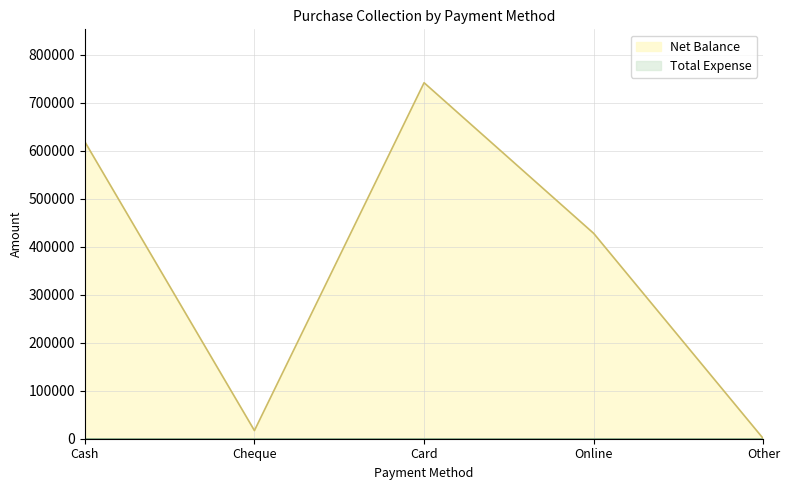

Reading right to left, what are all the values shown in this chart?

0	427500	741299	17000	618500